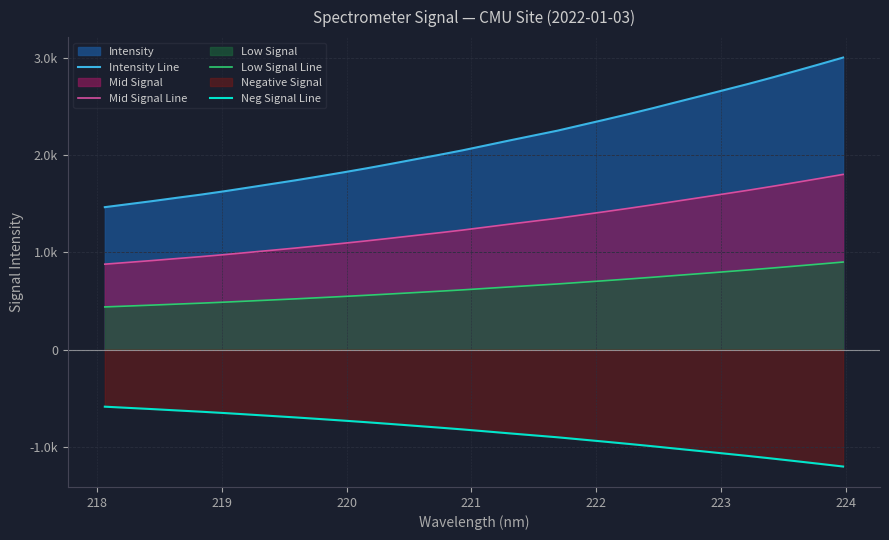

Is the value of Mid Signal Line at 9 greater than the value of Intensity Line at 12?

No